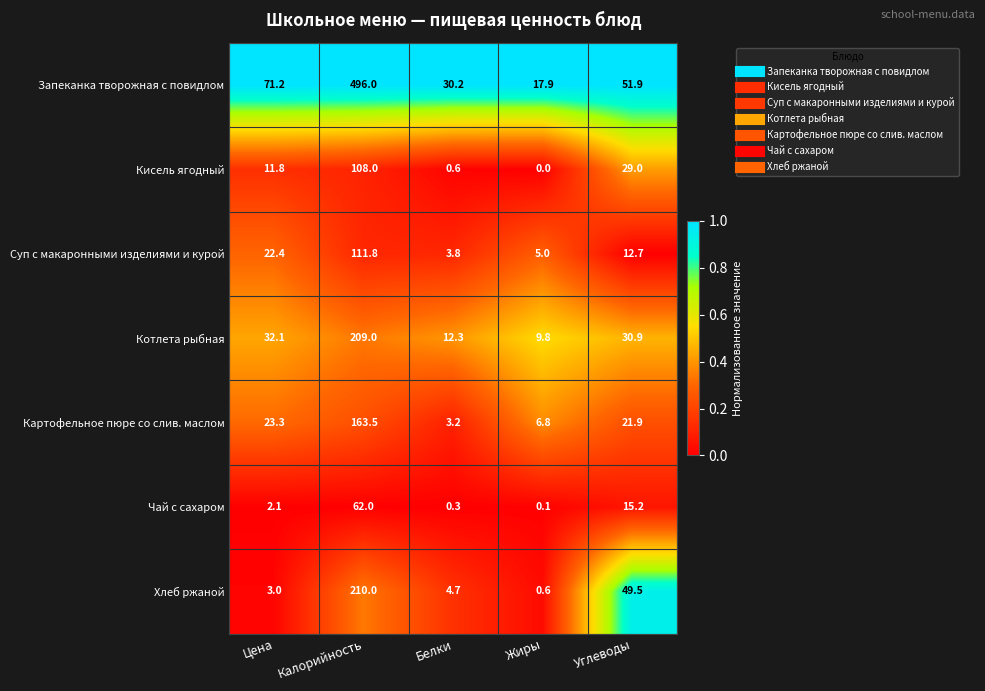

How many series are shown in this chart?

7